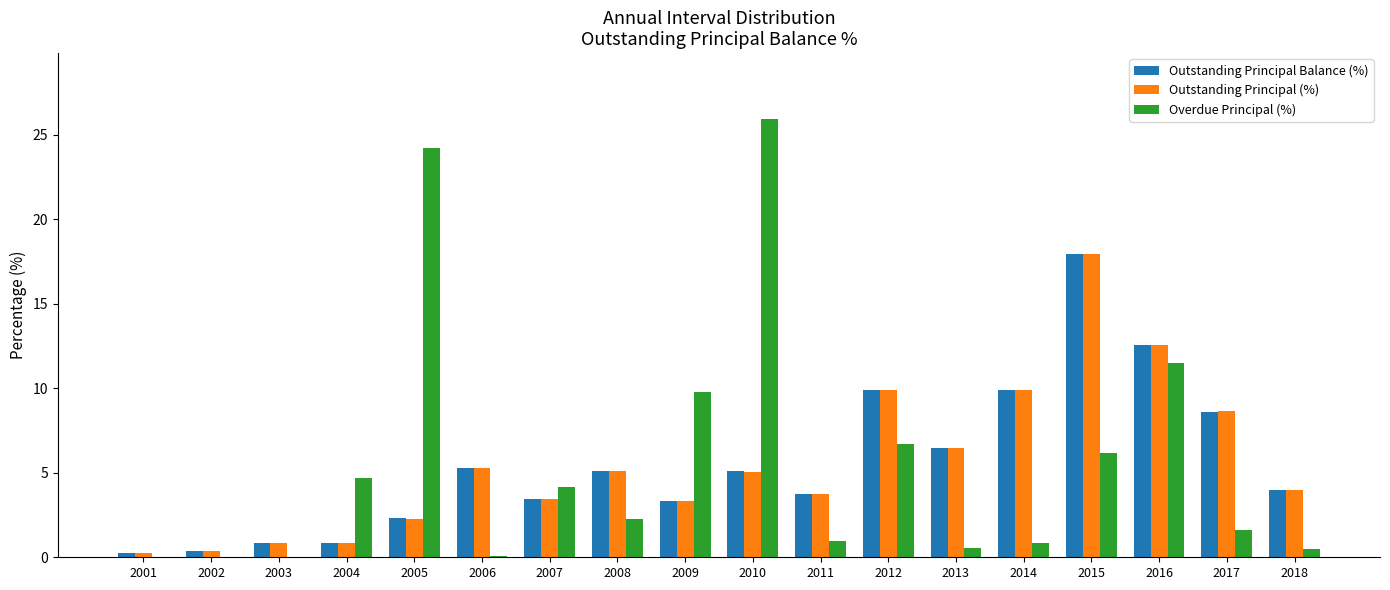

Which category has the highest value across all series?

2010